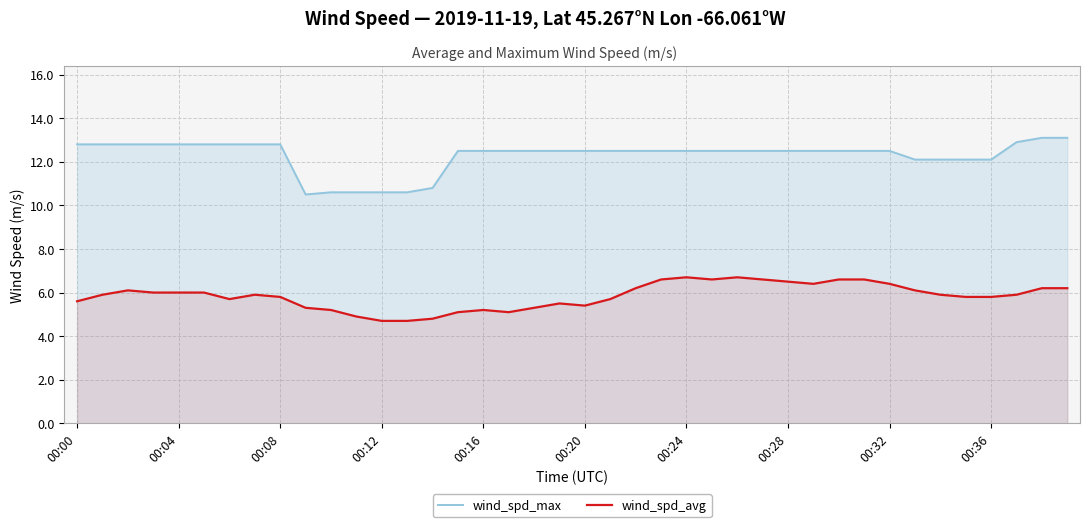

Rank the series by their maximum value, from lowest to highest.

wind_spd_avg, wind_spd_max